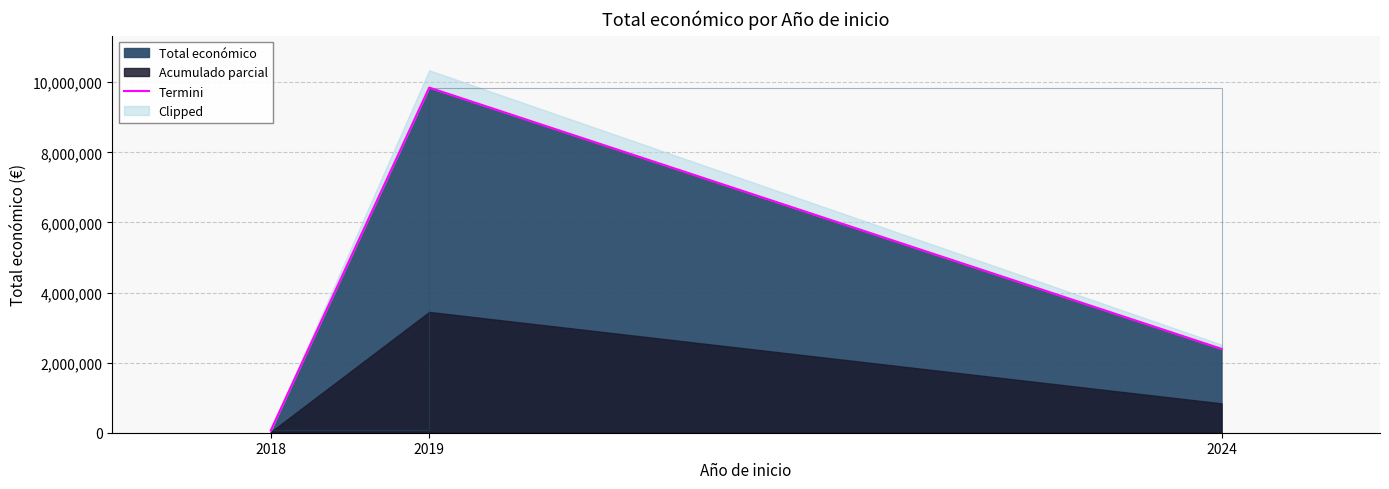

What is the smallest value displayed?

64630